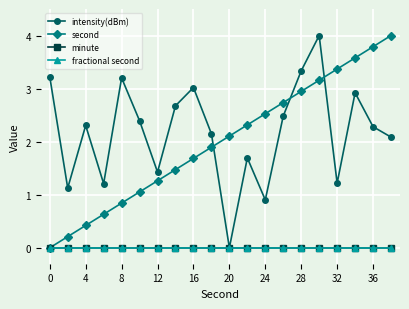

Which series has the largest total across all categories?

intensity(dBm)